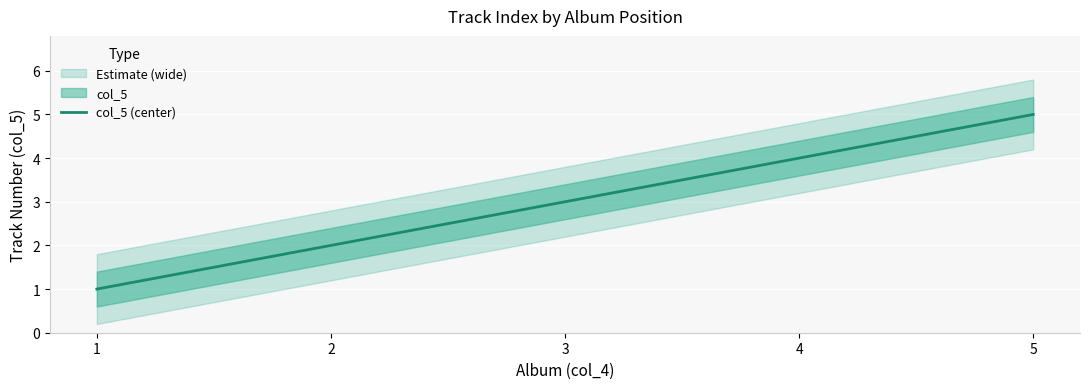

What is the maximum value shown in the chart?

5